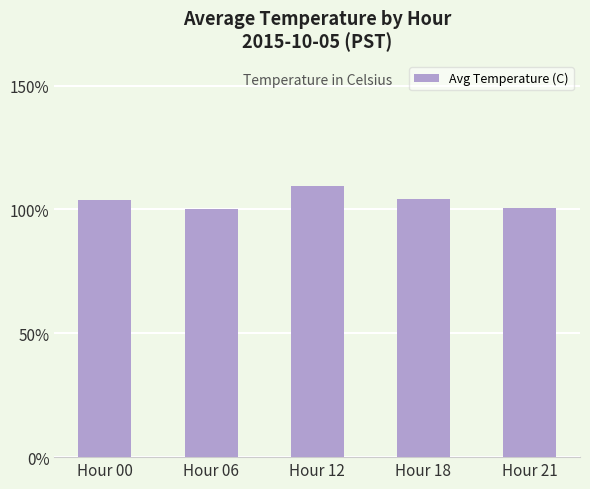

What is the sum of all values?

518.0